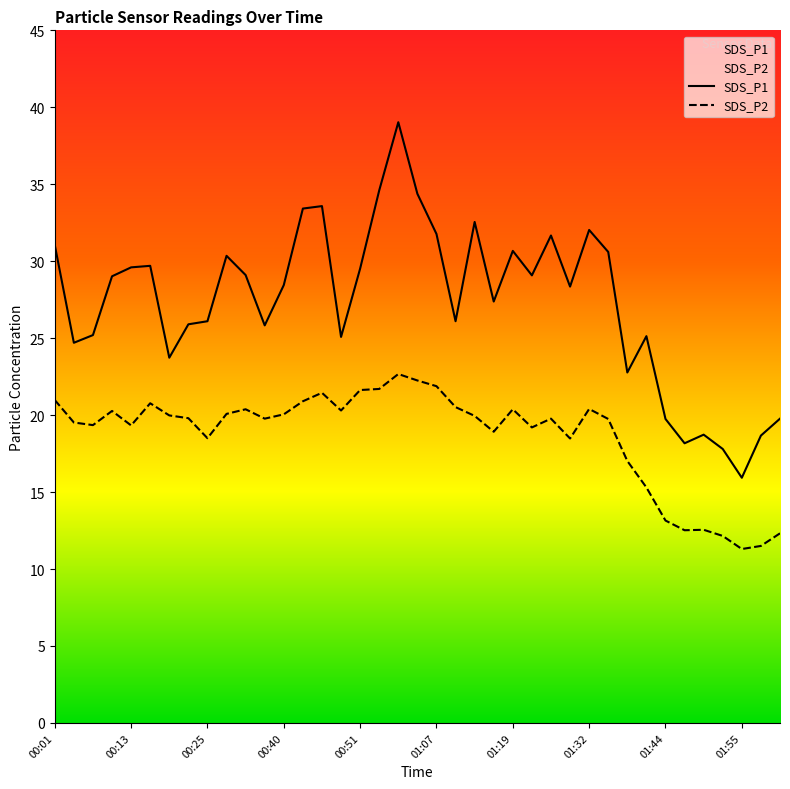

What is the value of the SDS_P1 point at the 39th from the left?

19.8